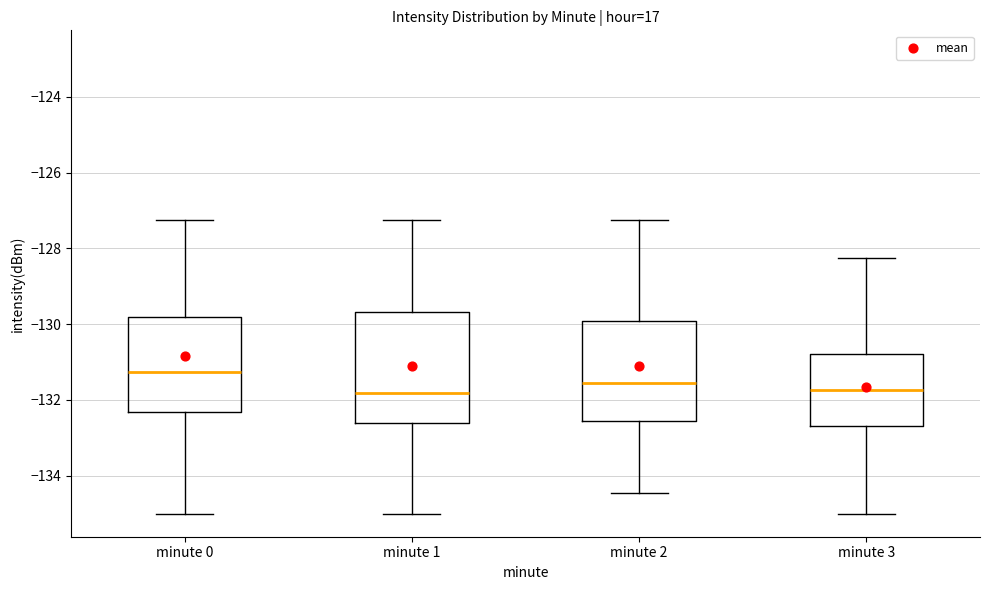

Comparing the boxes themselves (not the whiskers), which one is the tallest?

minute 1